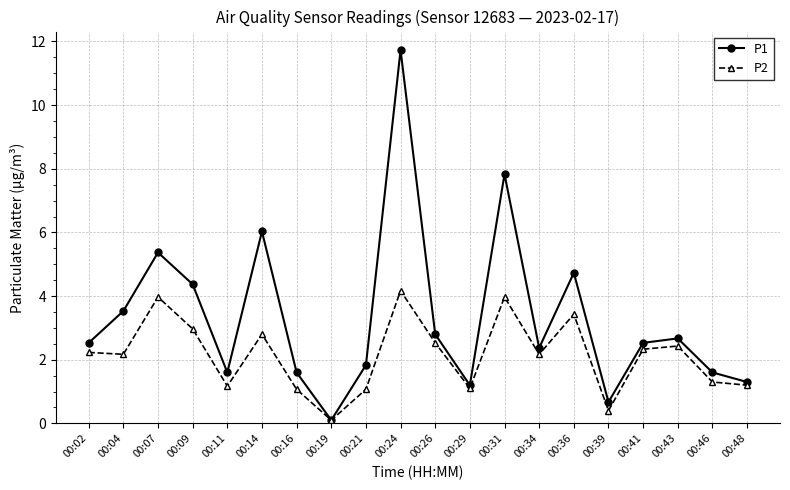

What is the value of the P1 point at the 15th from the left?

4.7